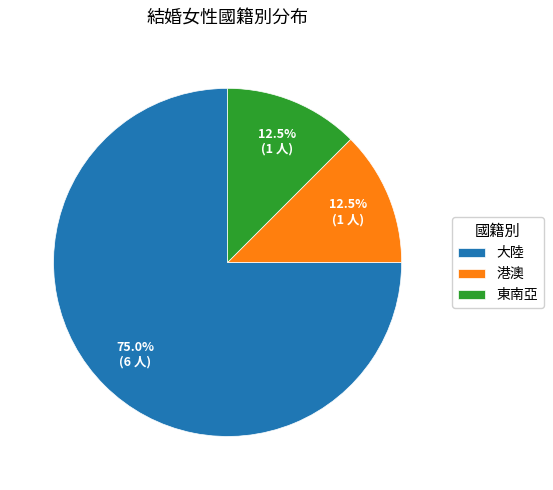

Which slice is the largest?

大陸